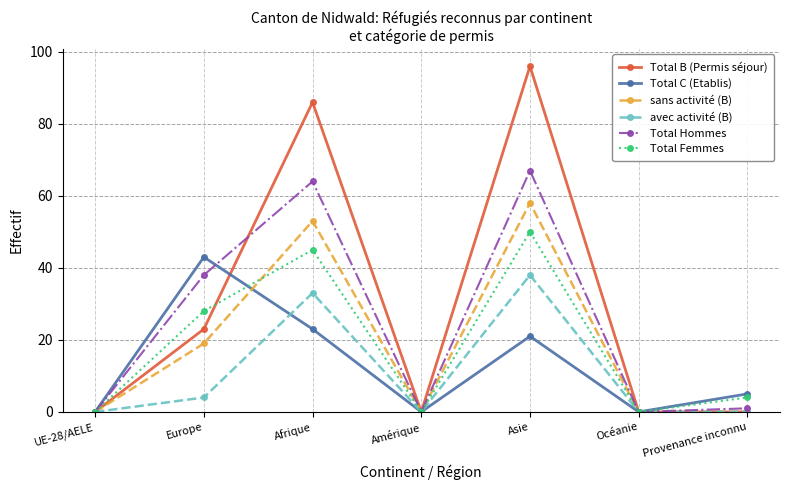

True or false: Total Hommes has more than 1 interior local peaks.

True